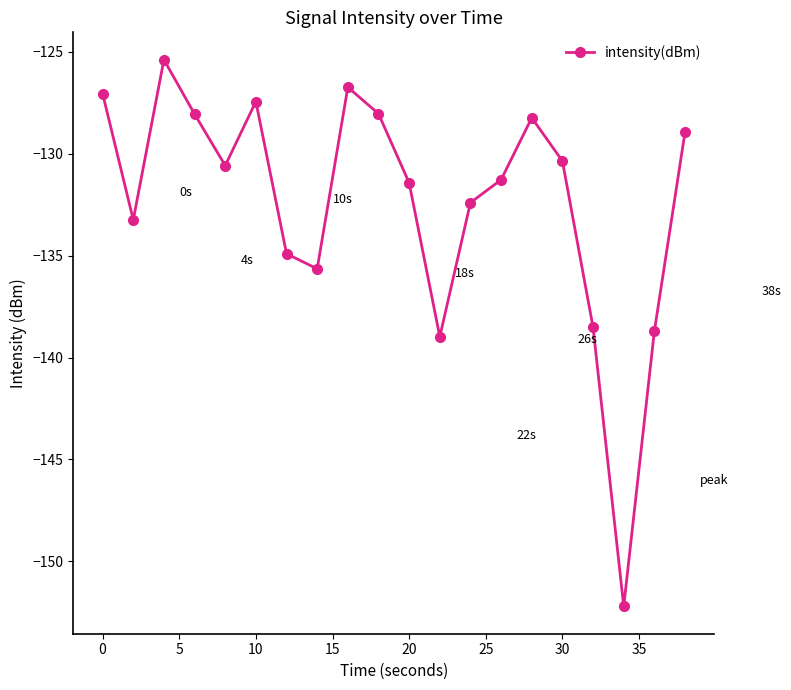

What is the average value?

-132.4